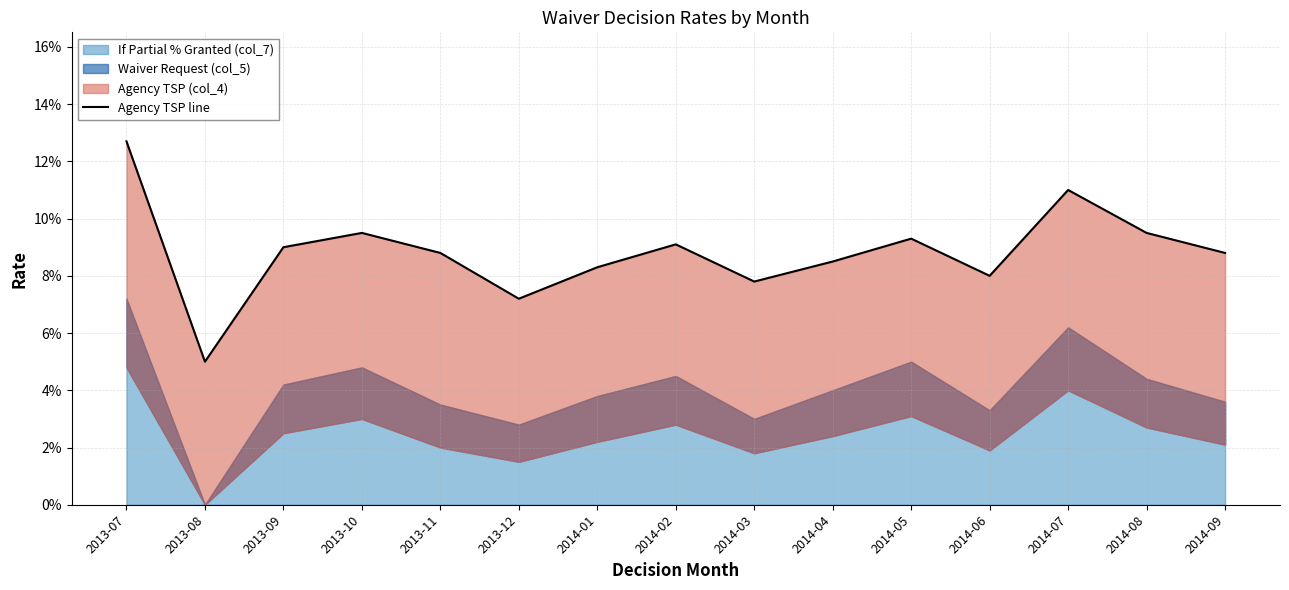

What is the average value?

0.1